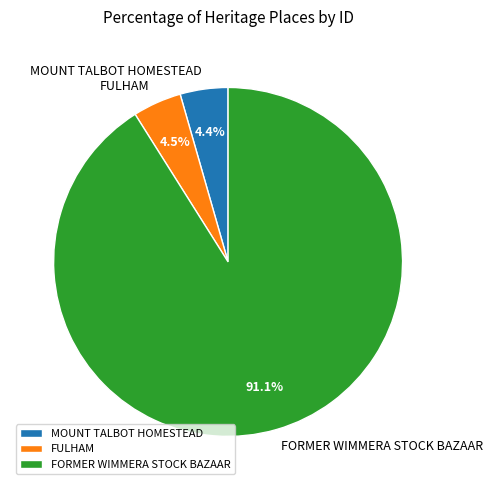

Approximately how many times larger is the value at FORMER WIMMERA STOCK BAZAAR compared to FULHAM?

20.2